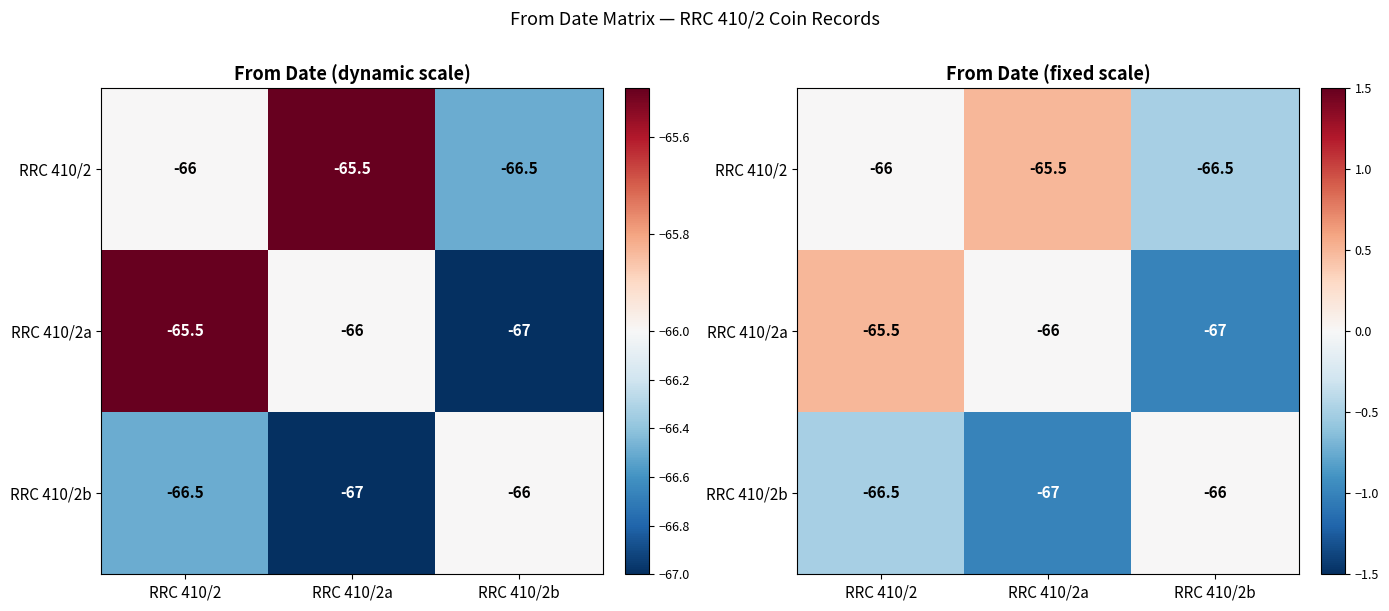

How many values in RRC 410/2 are above zero?

1